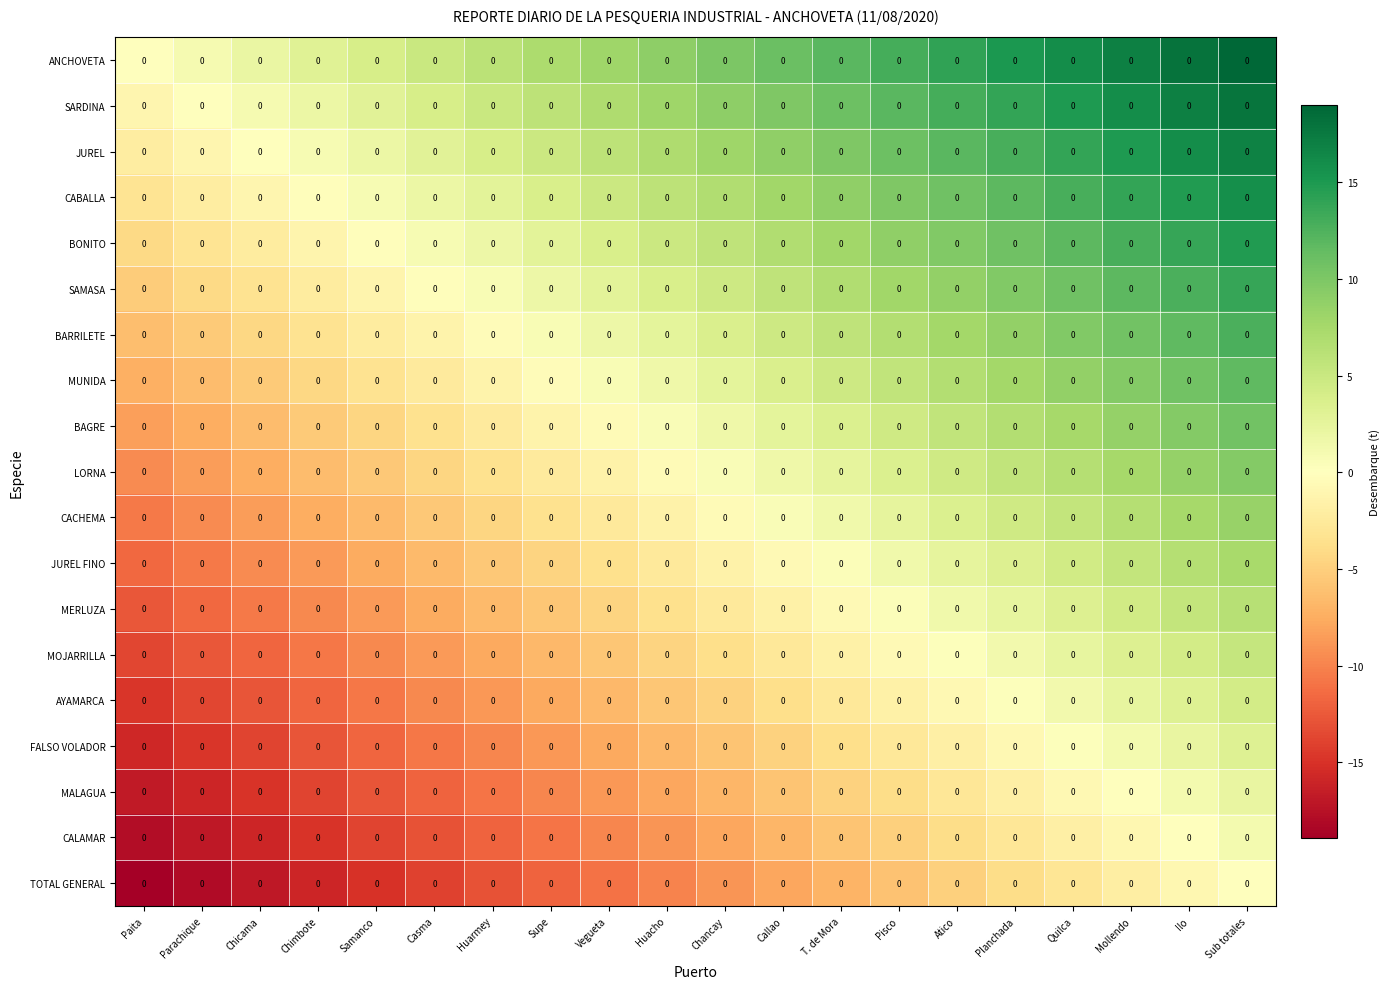

Which series has the largest total across all categories?

ANCHOVETA